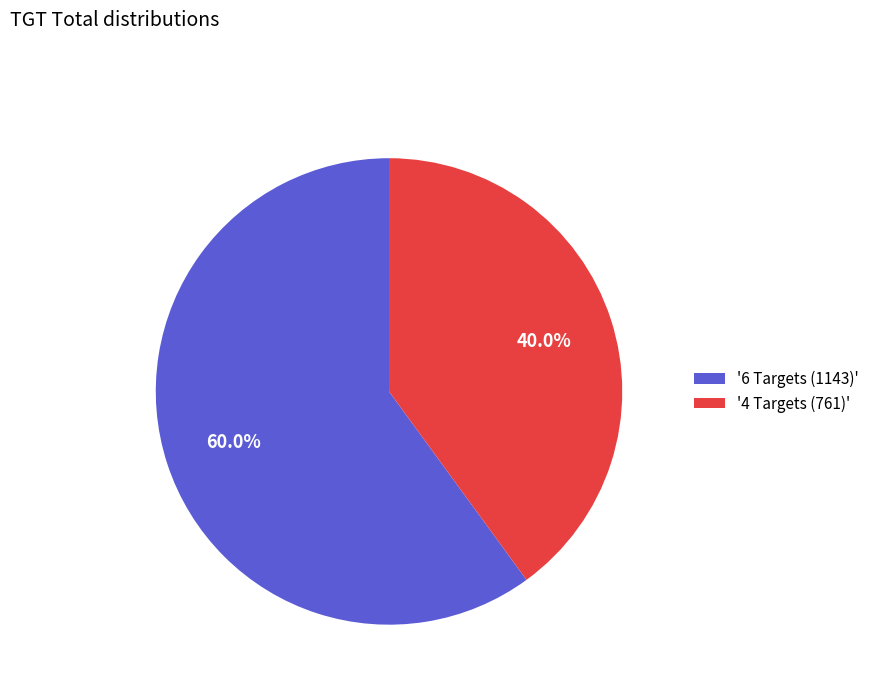

Which category has the biggest portion of the pie?

'6 Targets (1143)'